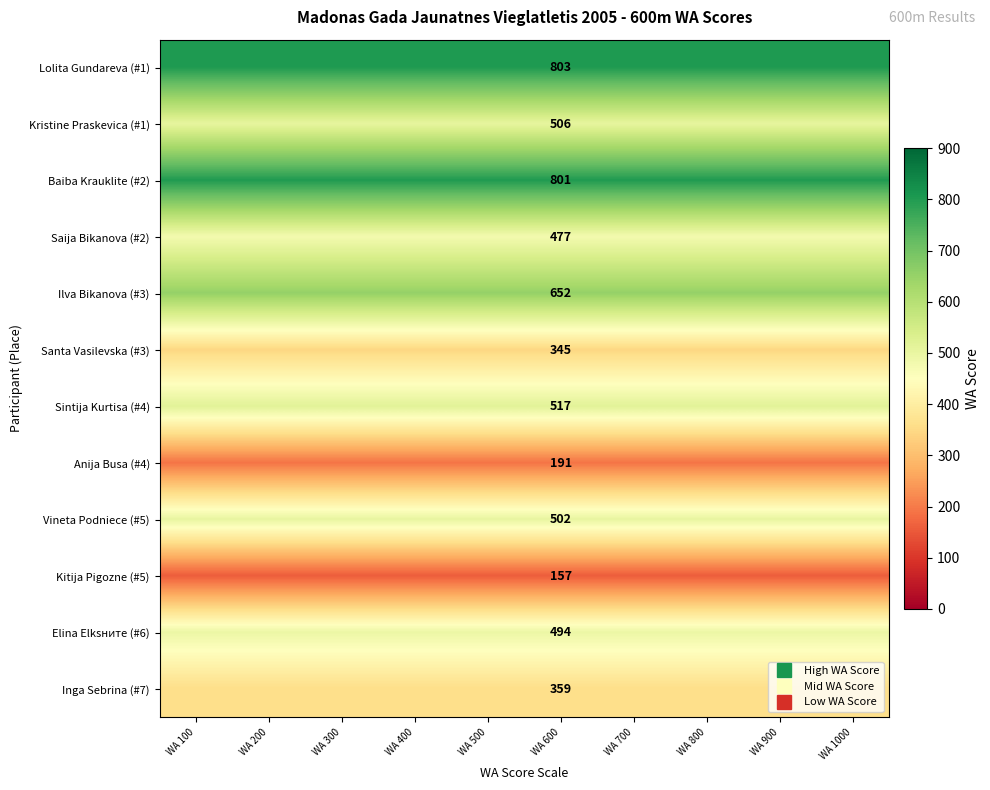

What is the difference between the highest and lowest values at WA 900?

646